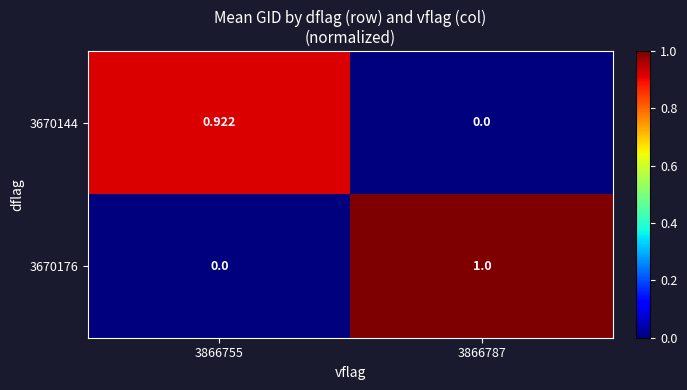

Is the value of 3670176 at 3866787 greater than the value of 3670144 at 3866787?

Yes